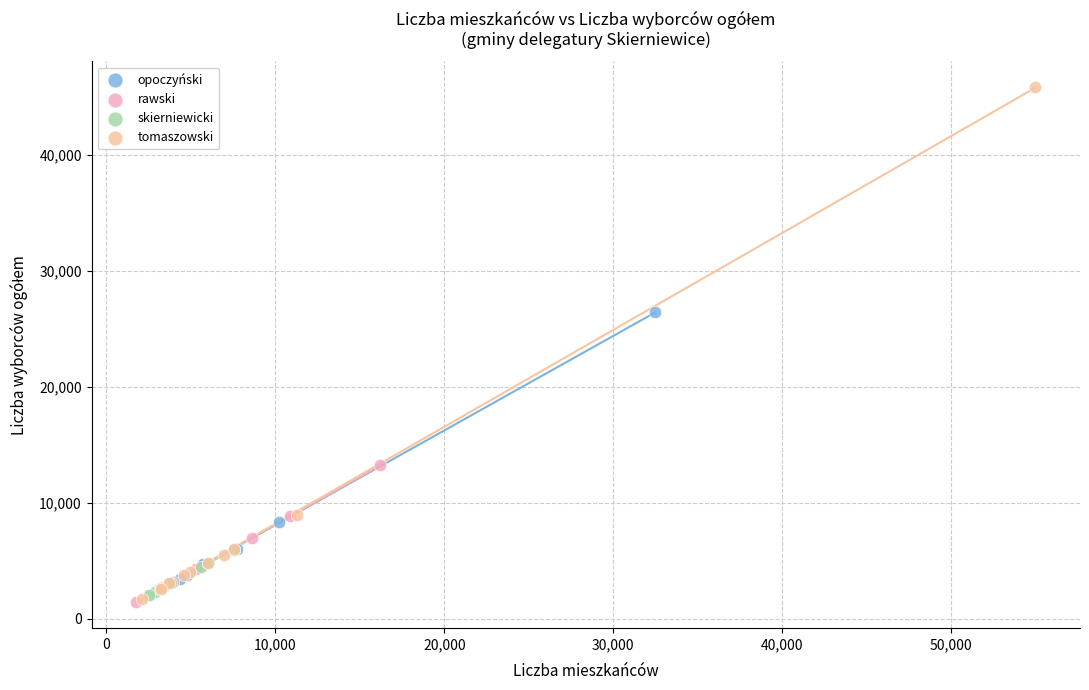

Which series reaches the maximum Y coordinate?

tomaszowski